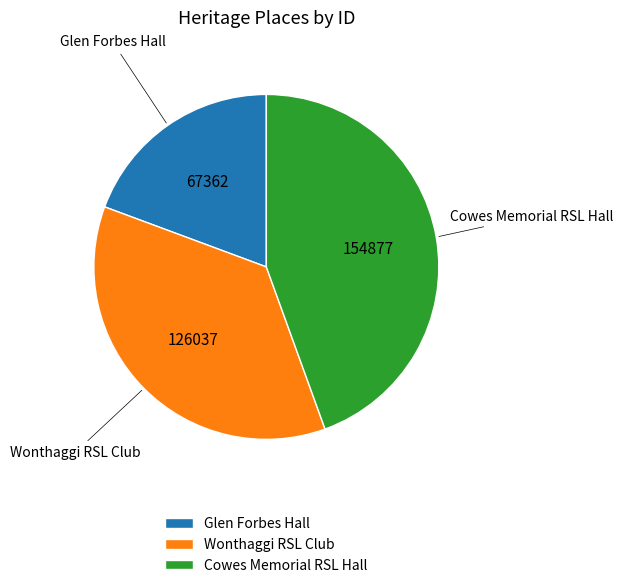

What is the ratio of the value at Glen Forbes Hall to the value at Wonthaggi RSL Club?

0.5